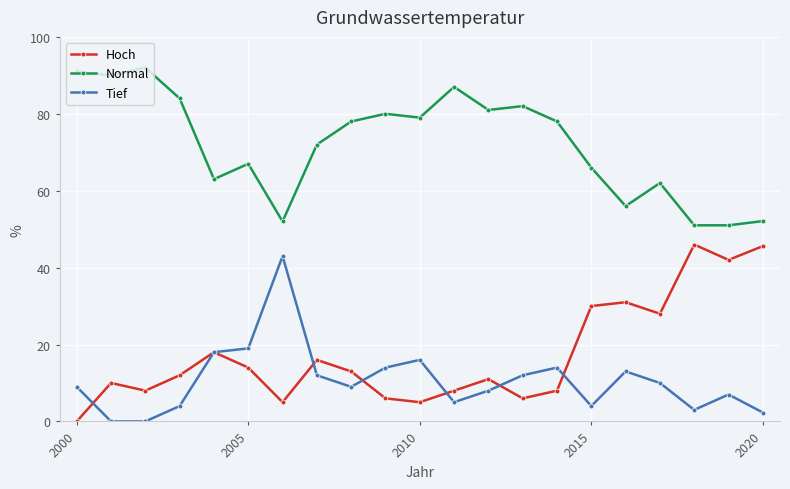

What is the difference between the maximum and minimum values in the Hoch series?

46.0